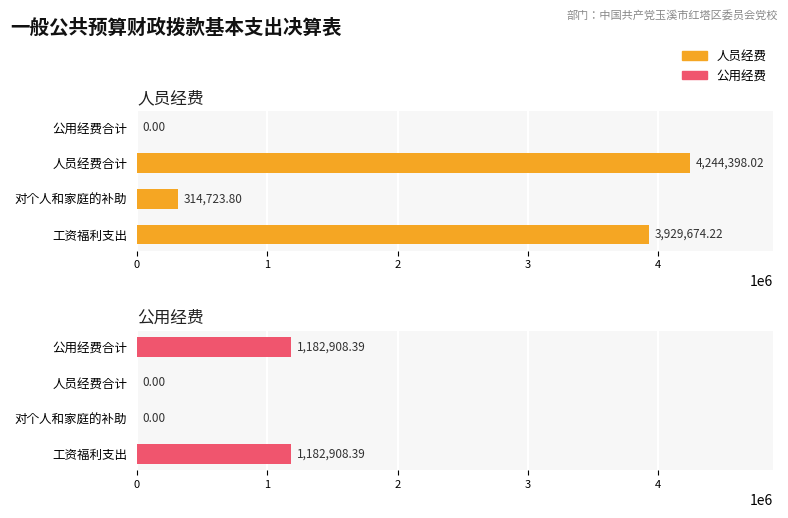

Which series has the largest total across all categories?

人员经费